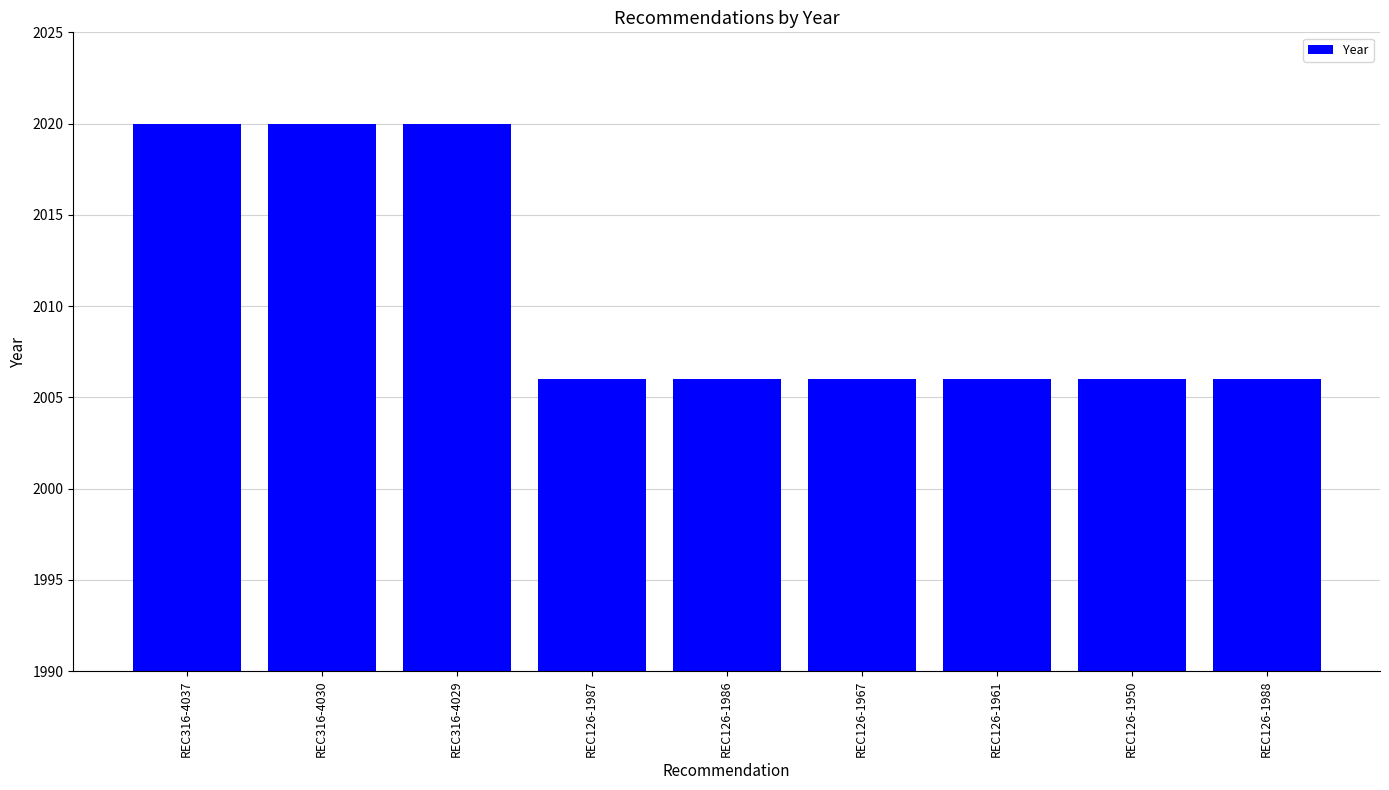

What is the minimum value shown in the chart?

2006